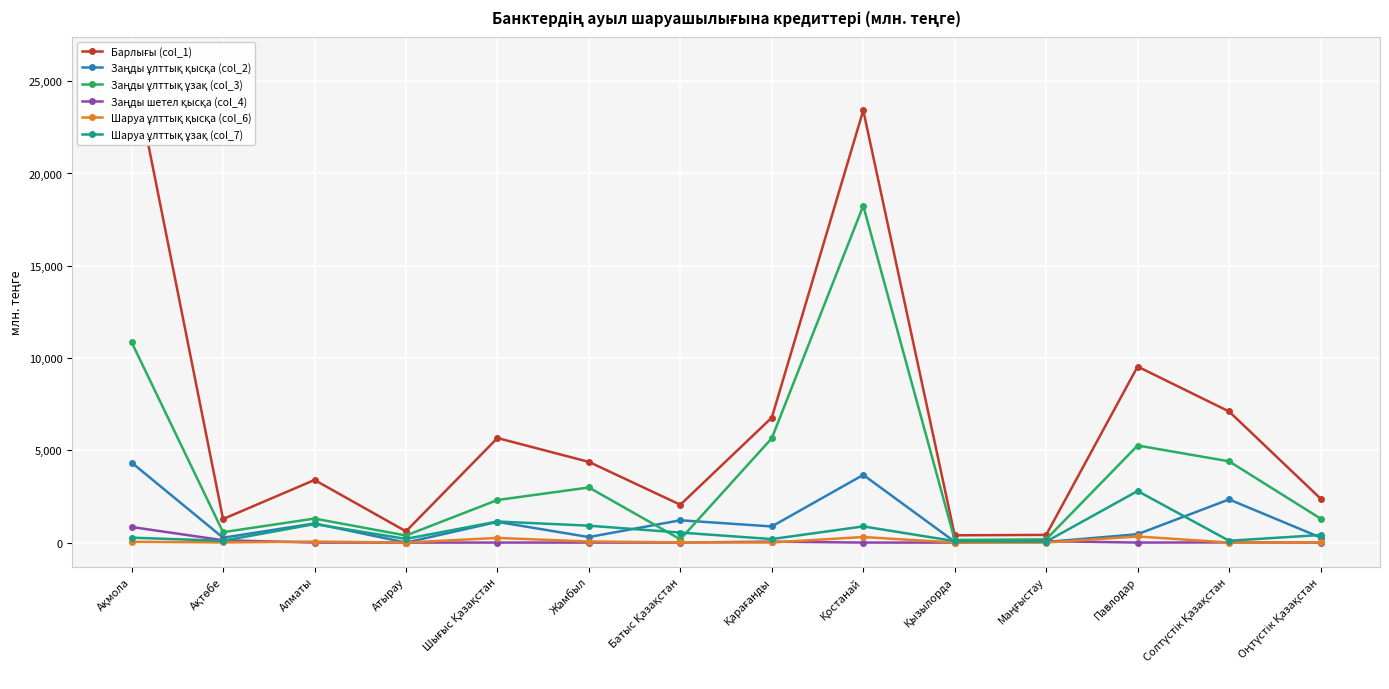

True or false: Шаруа ұлттық ұзақ (col_7) and Барлығы (col_1) intersect in this chart.

False